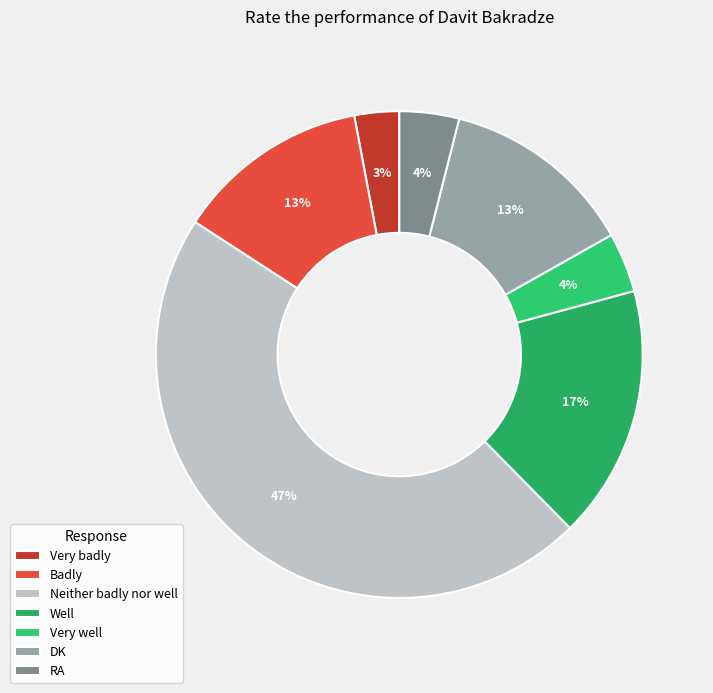

What is the total percentage of Very badly and Very well?

6.9%